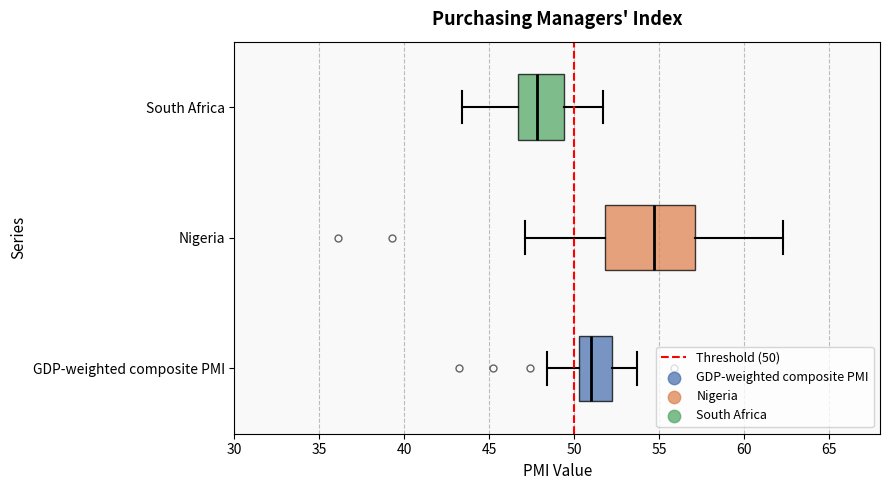

Reading bottom to top, read every box against the x-axis: the position of its median line, the range the box covers, and the ends of its whiskers. The values are not printed on the chart, so give them approximately, as read against the axis.

GDP-weighted composite PMI: median 51.0, box 50.5 to 52.0, whiskers 48.5 to 53.5
Nigeria: median 54.5, box 52.0 to 57.0, whiskers 47.0 to 62.5
South Africa: median 48.0, box 46.5 to 49.5, whiskers 43.5 to 51.5